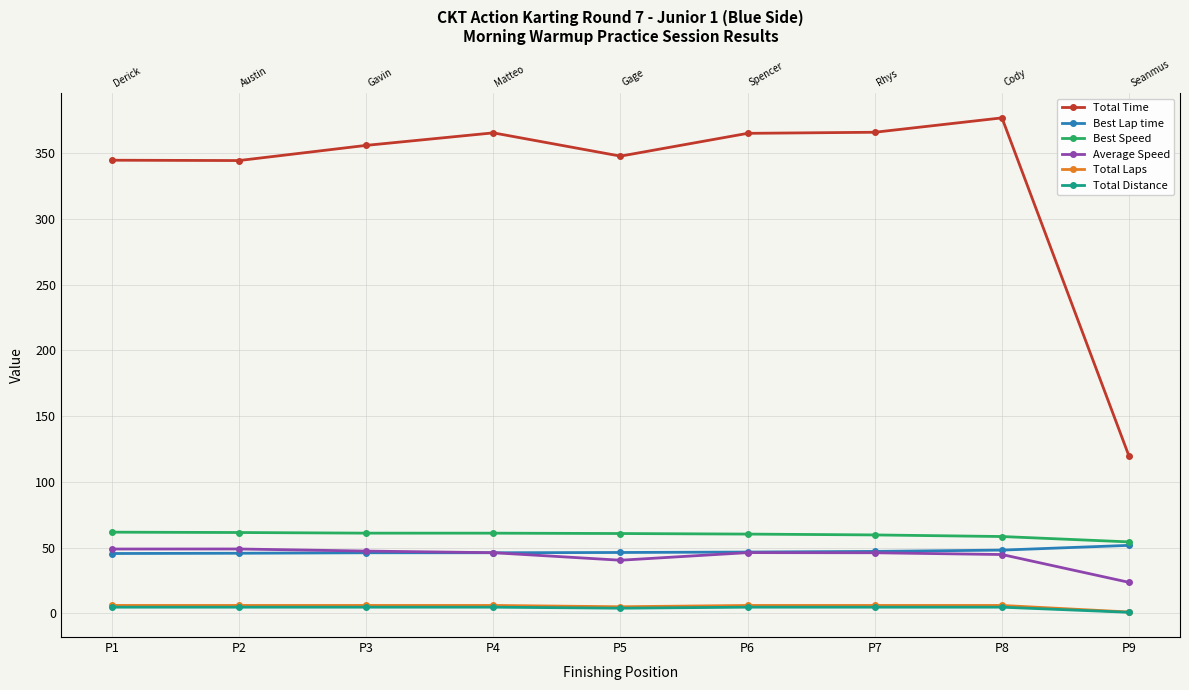

Is it true that Total Distance equals 3.9 at P5?

True